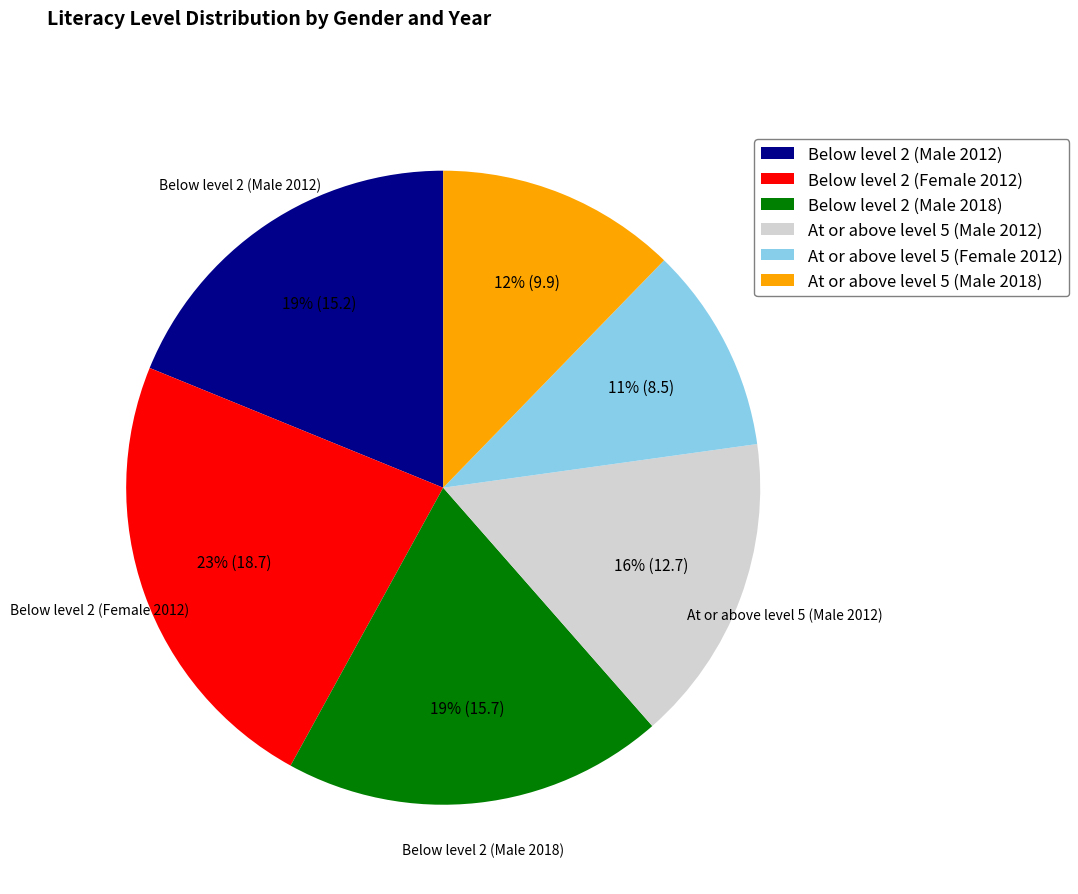

To the nearest percent, what portion does Below level 2 (Female 2012) represent?

23%